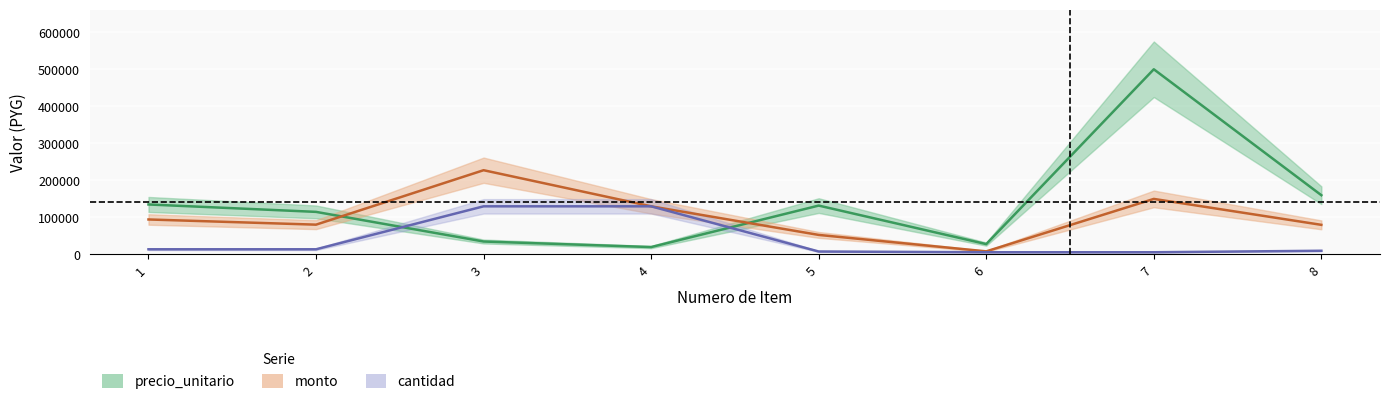

List the series in order of their peak value, lowest first.

cantidad, monto, precio_unitario